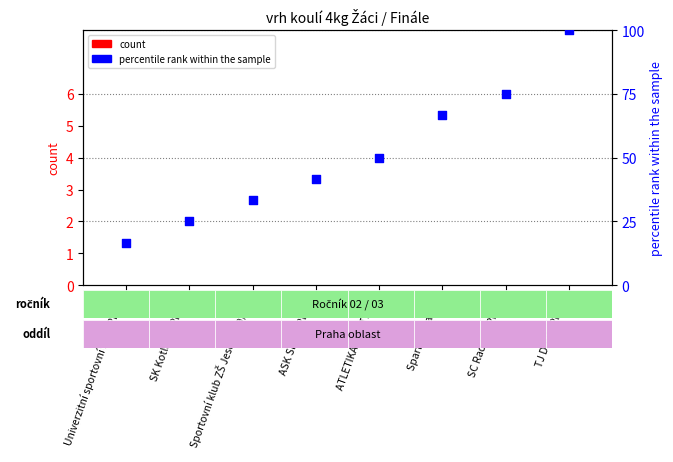

Which series has the largest total across all categories?

percentile rank within the sample